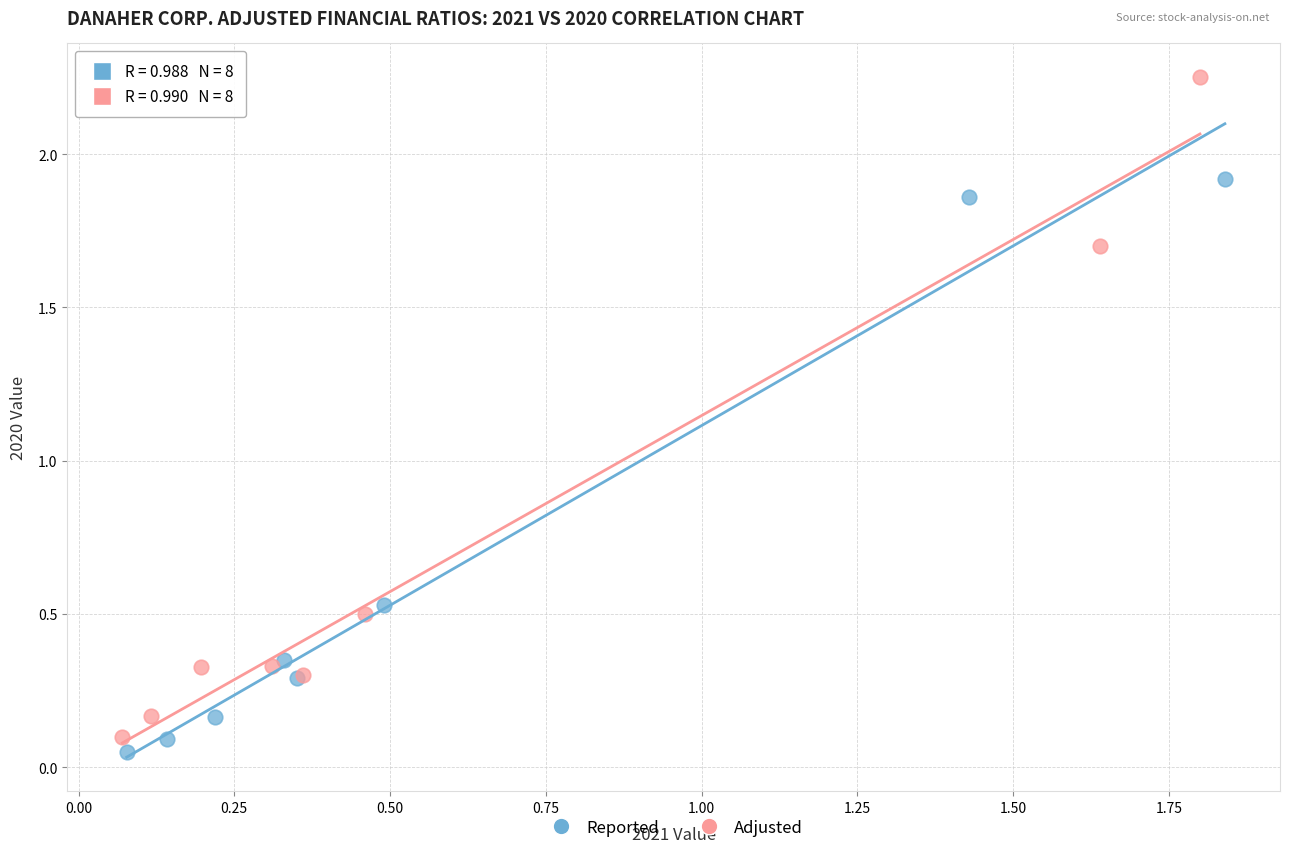

Which series has the widest spread of Y values?

Adjusted